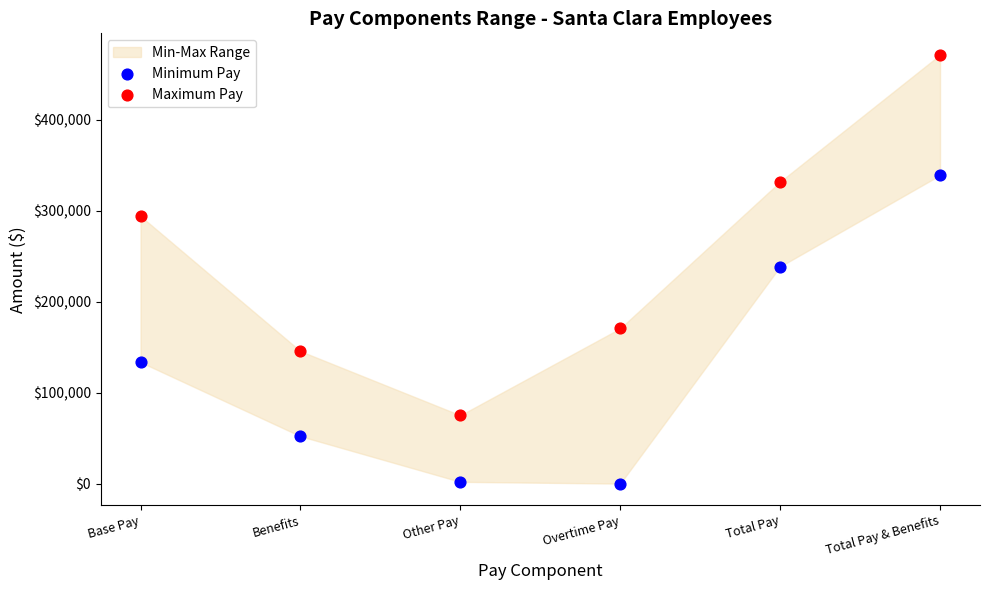

Which series reaches the maximum Y coordinate?

Maximum Pay